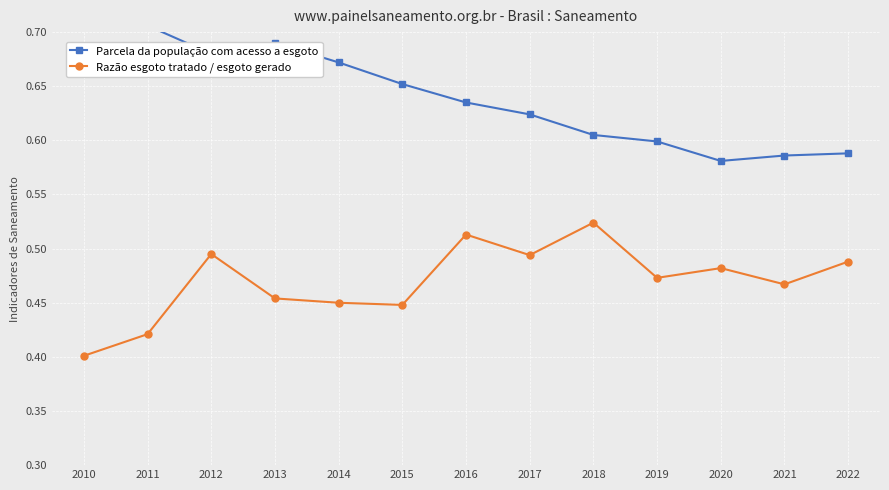

What is the sum of all Parcela da população com acesso a esgoto values?

8.3